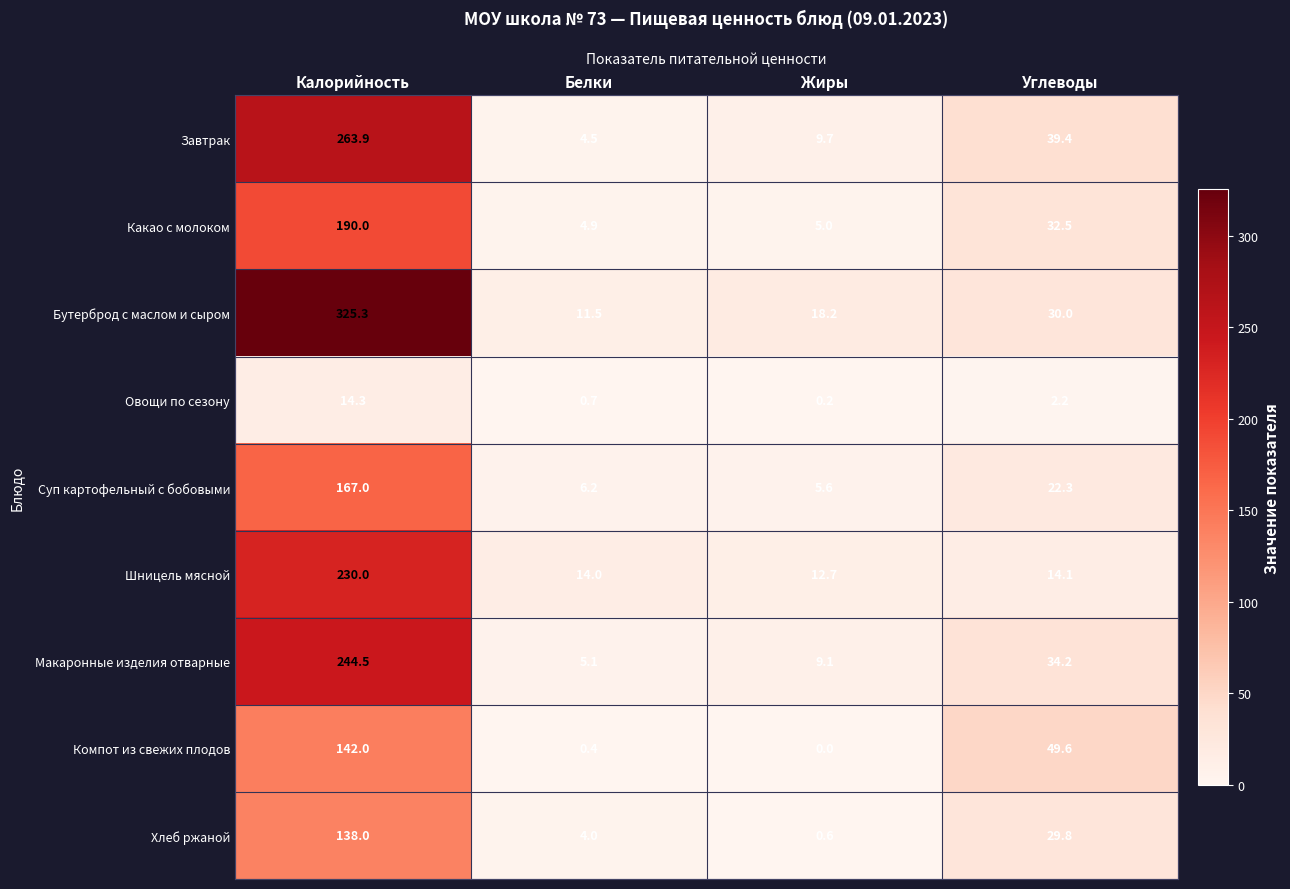

Which label corresponds to the largest value in the chart?

Калорийность